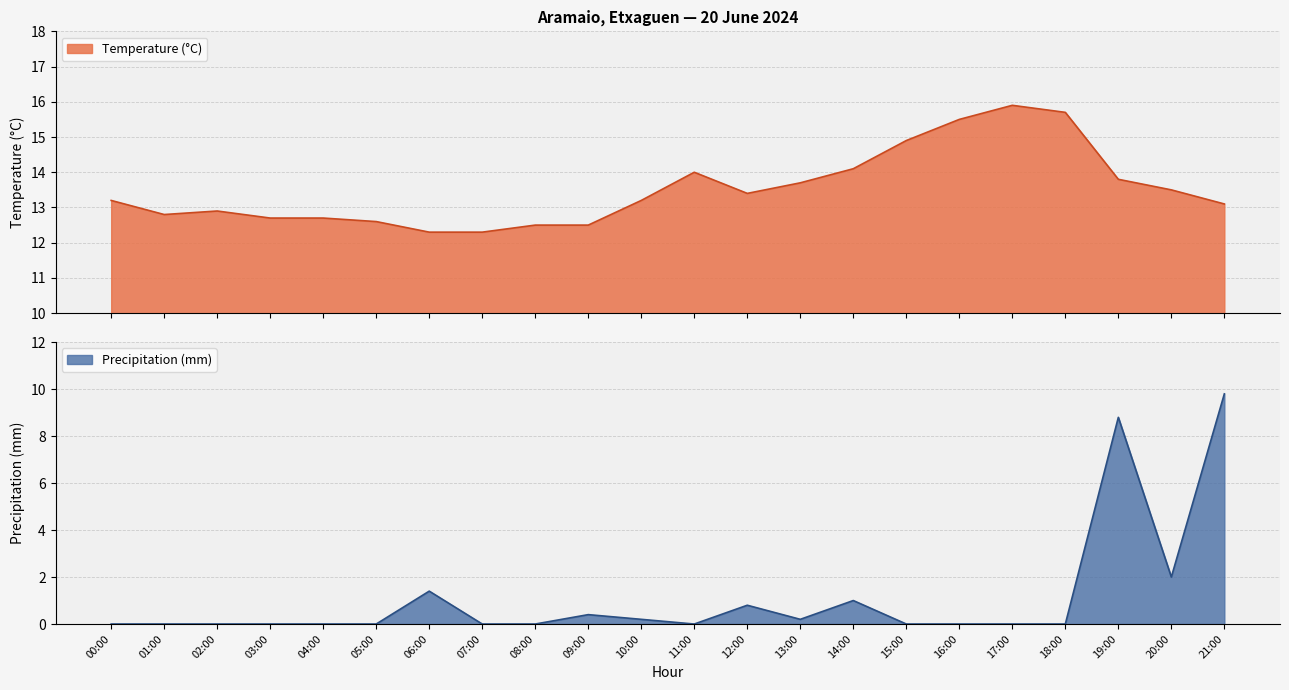

True or false: Temperature (°C) and Precipitation (mm) cross at least once.

False